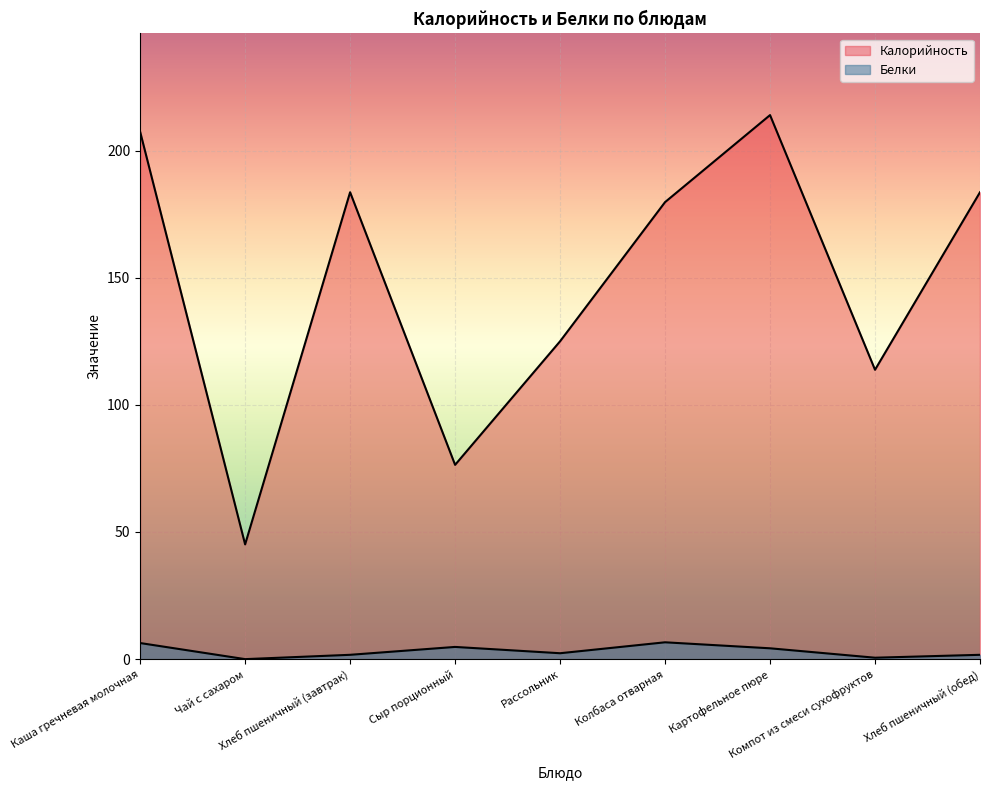

Where is the first local minimum for Калорийность?

Чай с сахаром